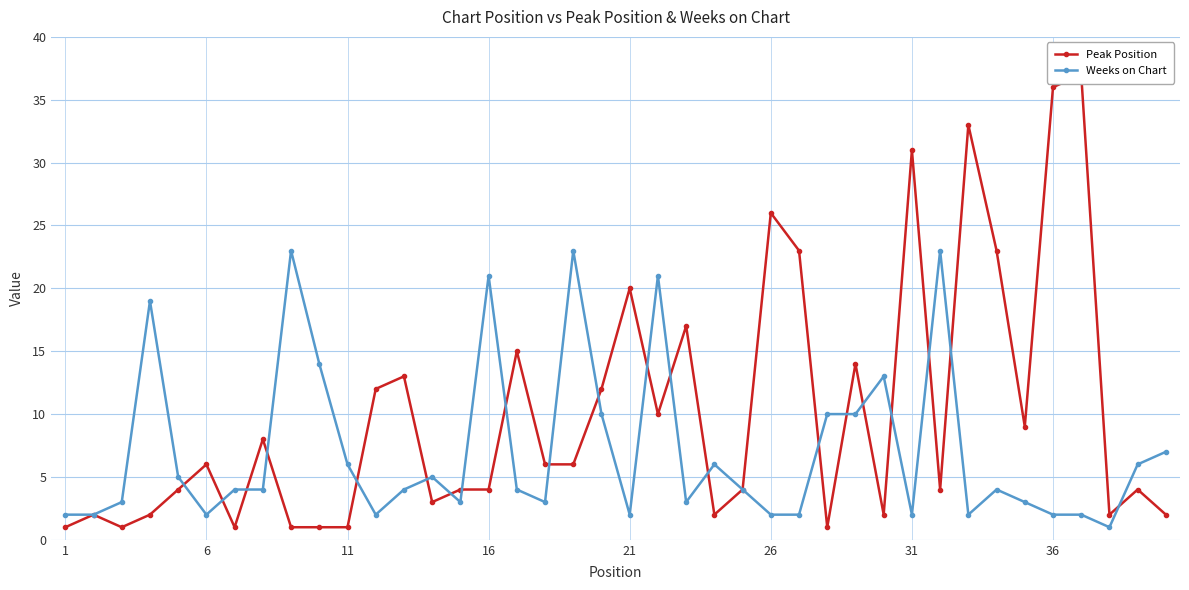

What is the maximum value for Weeks on Chart?

23